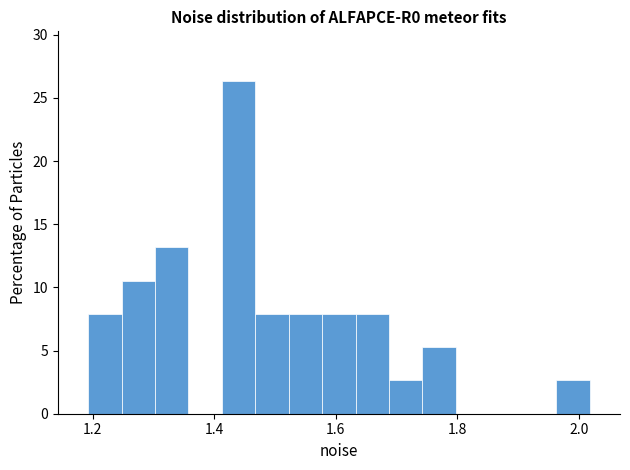

Read against the x-axis, roughly where is the centre of the tallest bar?

1.44